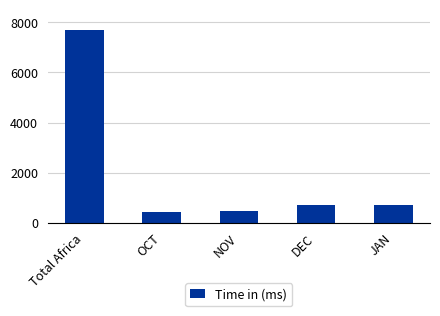

What is the difference between the values at JAN and Total Africa?

6957